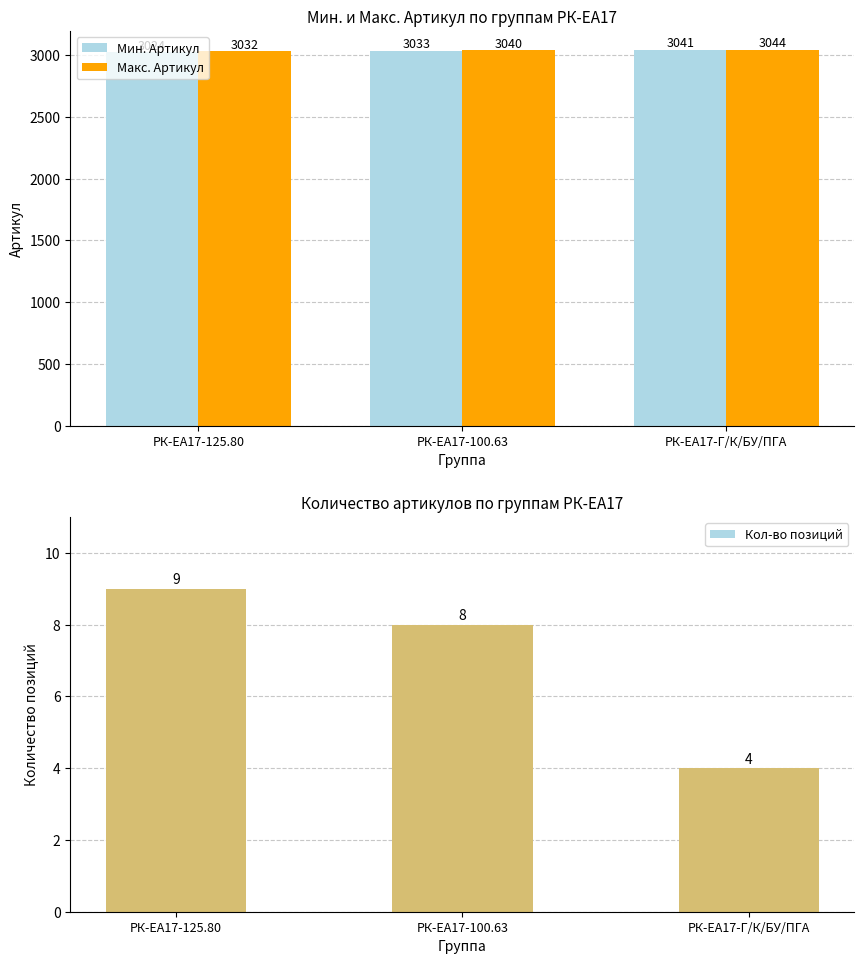

What is the difference between the maximum and minimum values in the Мин. Артикул series?

17